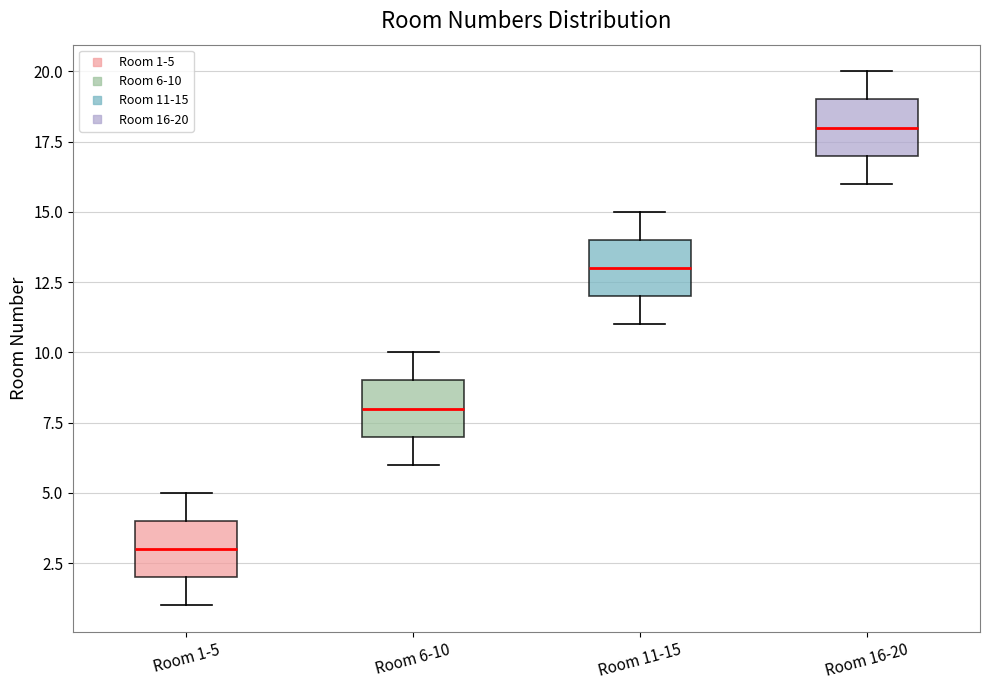

Reading left to right, transcribe this box plot: for each box, give where its median line is, the range the box spans, and where its two whiskers end, as read against the y-axis. The values are not printed on the chart, so give them approximately, as read against the axis.

Room 1-5: median 3, box 2 to 4, whiskers 1 to 5
Room 6-10: median 8, box 7 to 9, whiskers 6 to 10
Room 11-15: median 13, box 12 to 14, whiskers 11 to 15
Room 16-20: median 18, box 17 to 19, whiskers 16 to 20